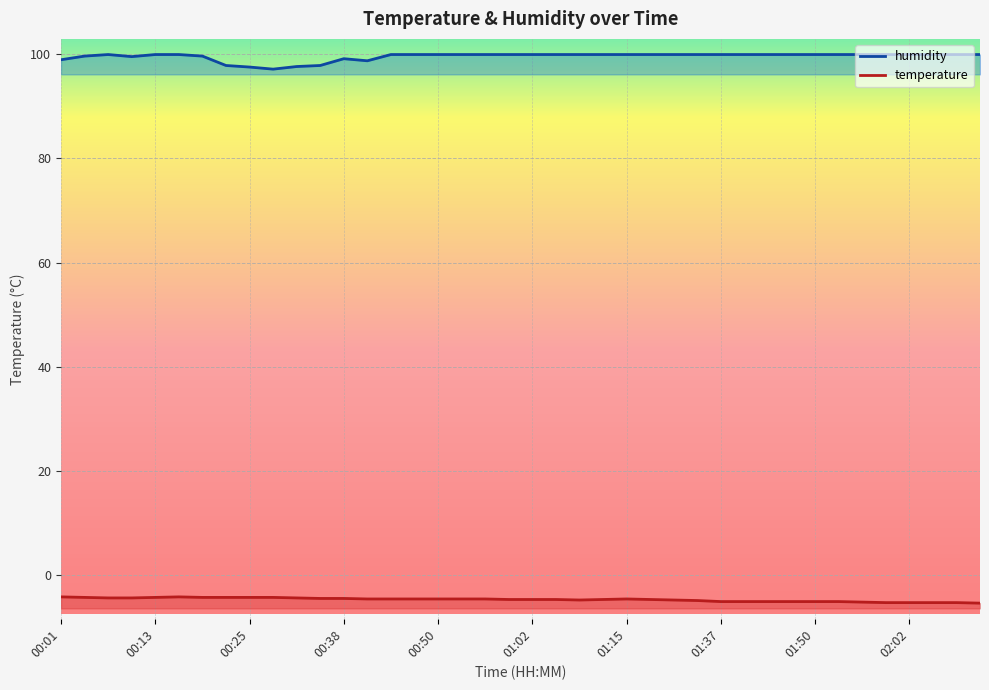

What value does the temperature series have at 00:47?

-4.5